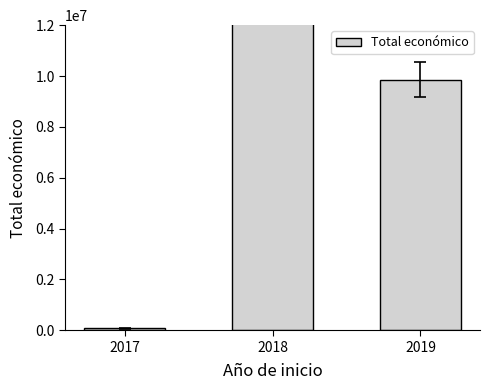

What is the value of the 1st bar from the left?

71800